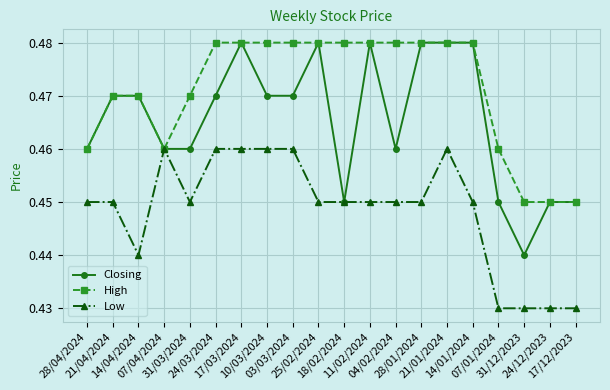

Which series has the widest spread of values?

Closing